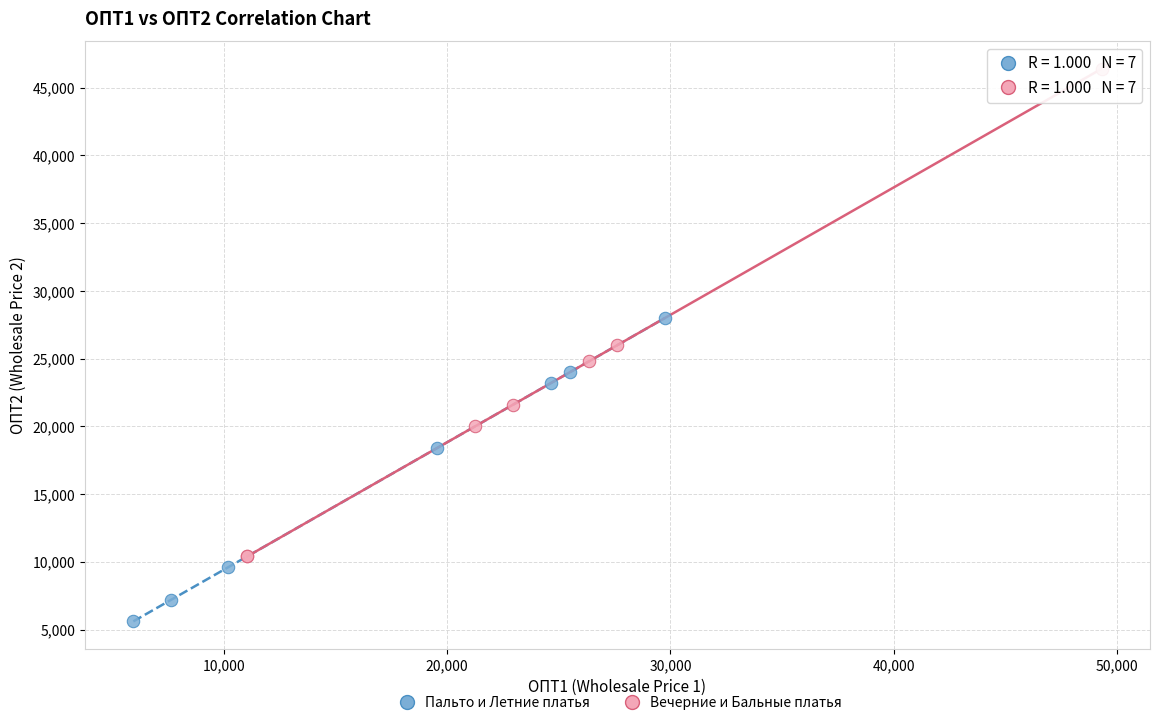

Which series has the widest spread of Y values?

Вечерние и Бальные платья